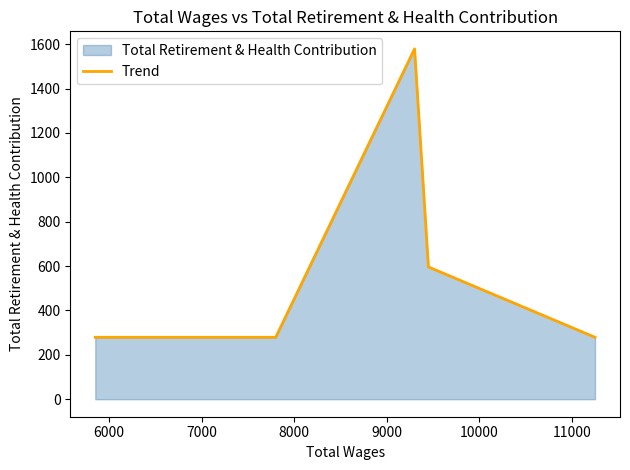

What is the difference between the maximum and minimum values?

1300